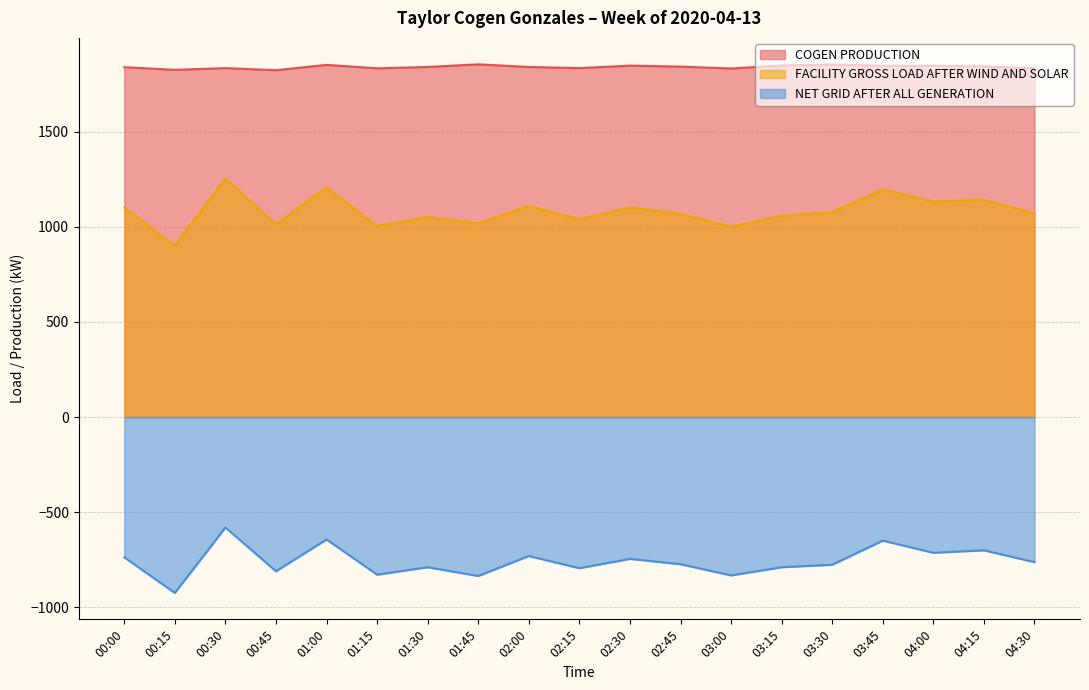

What are all the series names shown in the legend?

COGEN PRODUCTION, FACILITY GROSS LOAD AFTER WIND AND SOLAR, NET GRID AFTER ALL GENERATION